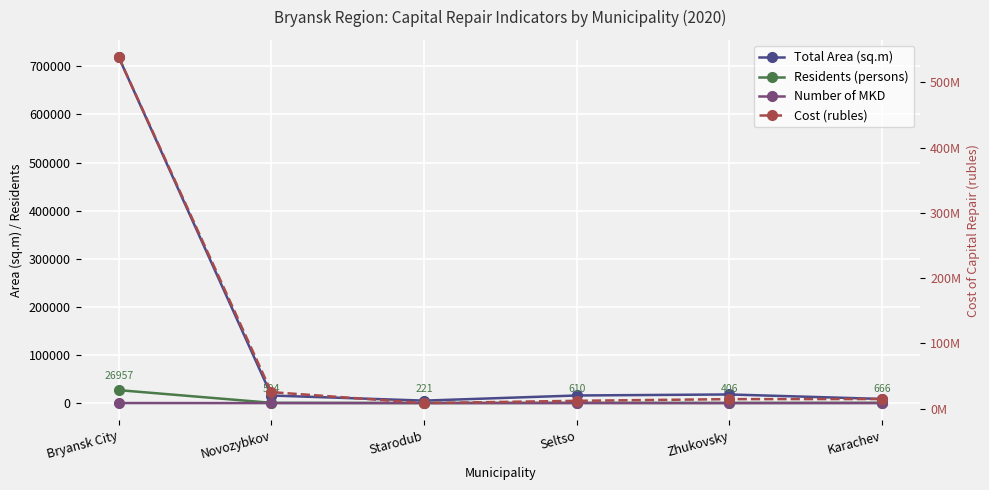

How many data points in Residents (persons) are above 610?

2